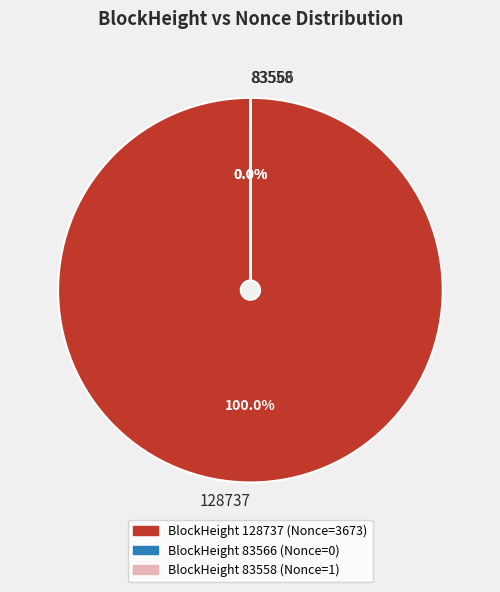

Does any single category account for the majority?

Yes